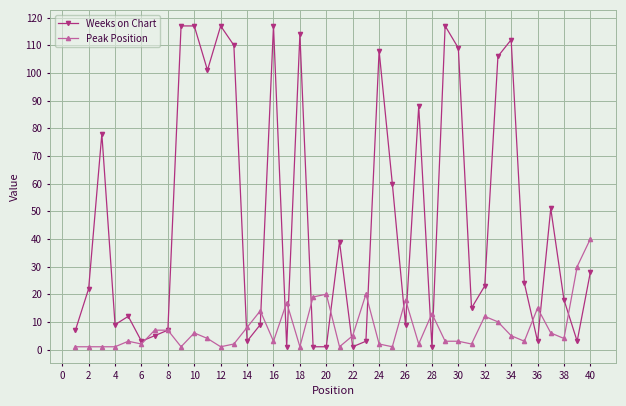

How many data points in Weeks on Chart are less than 23?

20